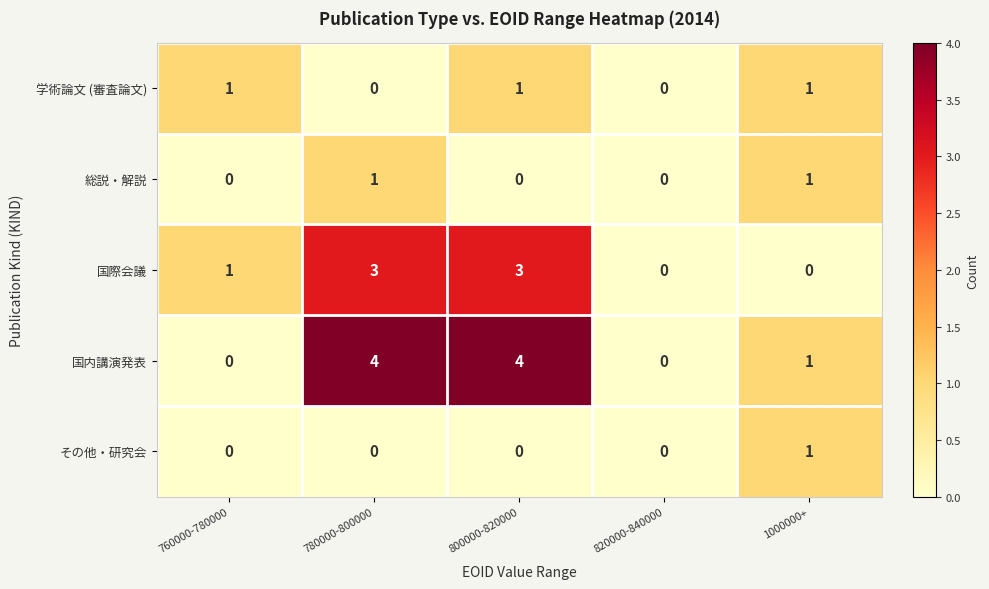

The value of 総説・解説 at 820000-840000 is 0. True or false?

True